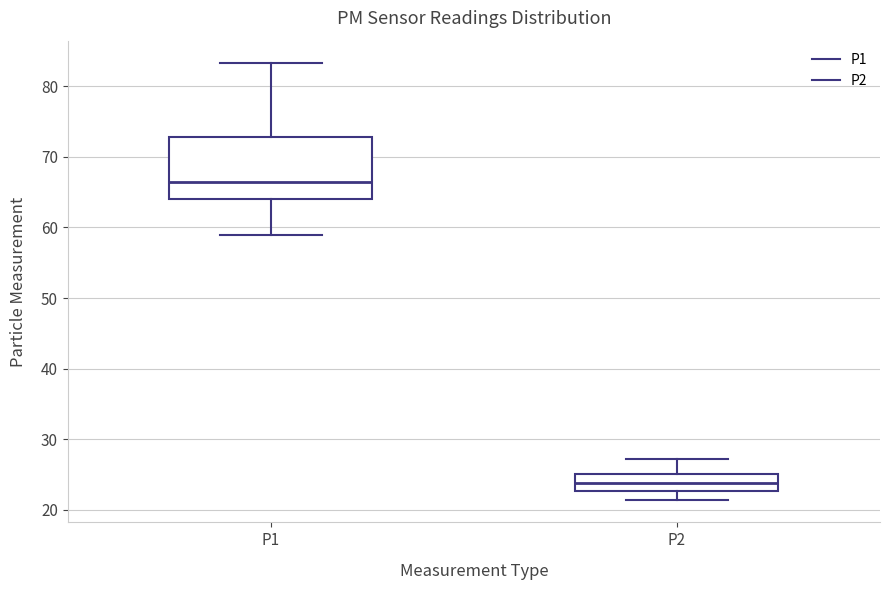

Reading left to right, read every box against the y-axis: the position of its median line, the range the box covers, and the ends of its whiskers. The values are not printed on the chart, so give them approximately, as read against the axis.

P1: median 66, box 64 to 73, whiskers 59 to 83
P2: median 24, box 23 to 25, whiskers 21 to 27